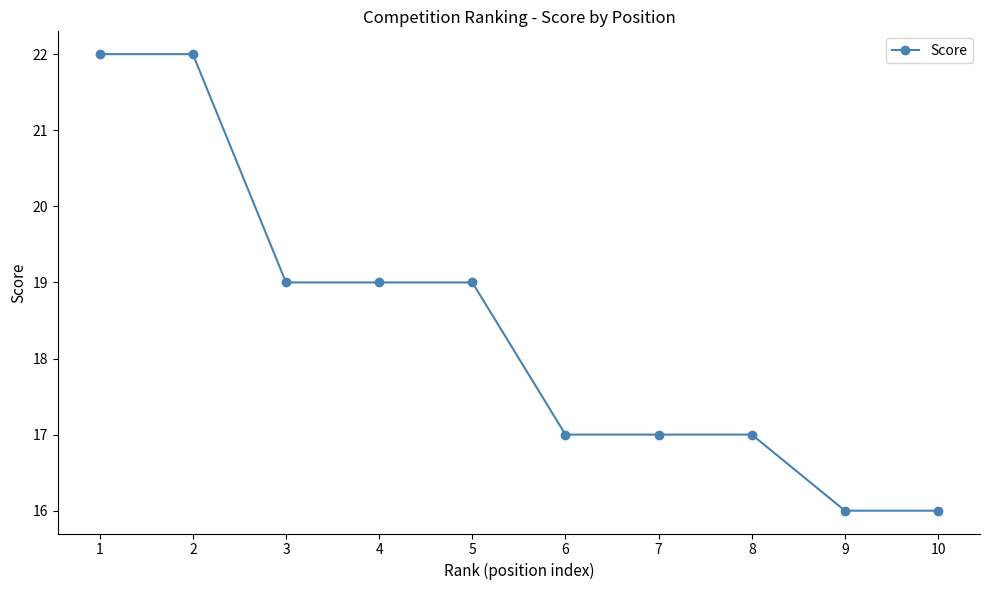

What is the change in value from 1 to 7?

-5